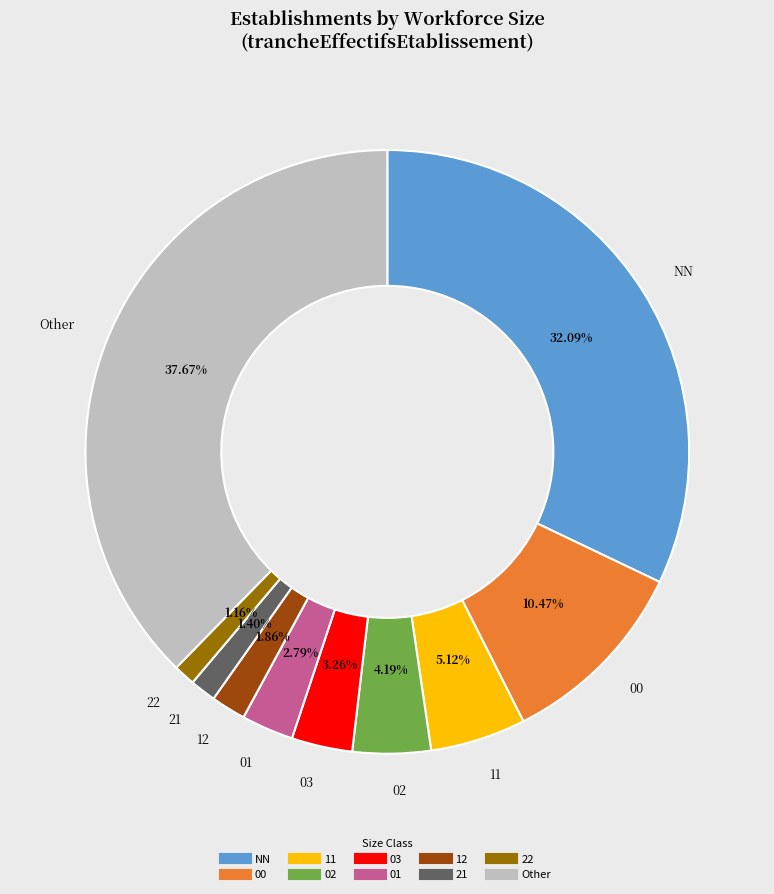

Is there a majority slice in this chart?

No